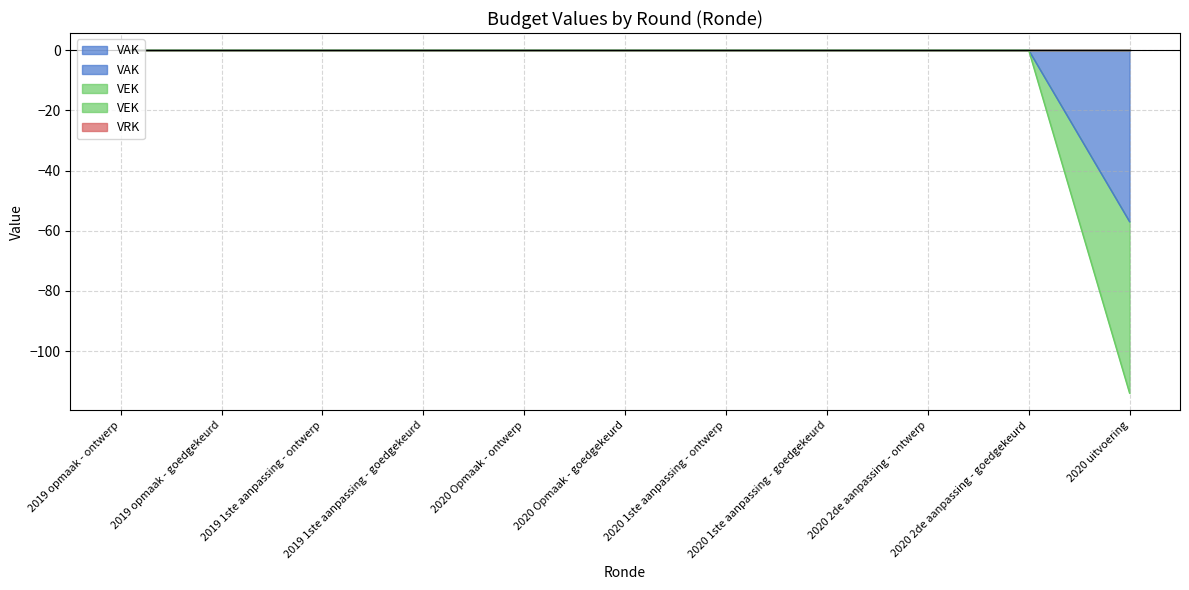

Is the value of VAK at 2020 Opmaak - ontwerp greater than the value of VEK at 2020 Opmaak - goedgekeurd?

No